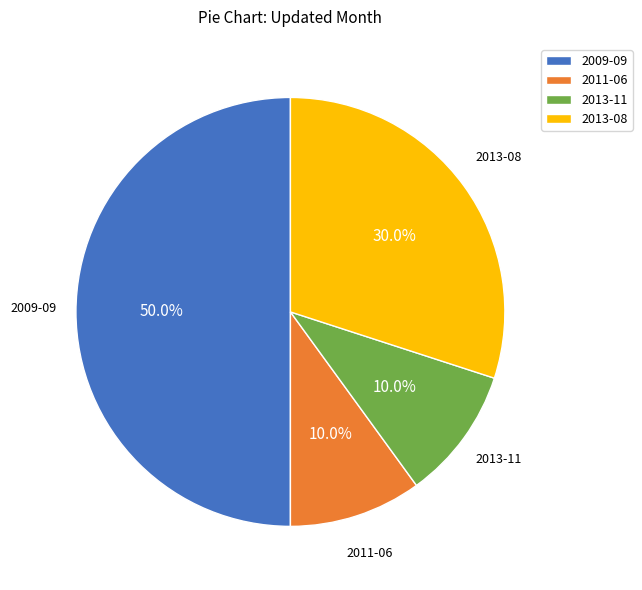

To the nearest percent, what is the average slice percentage?

25%